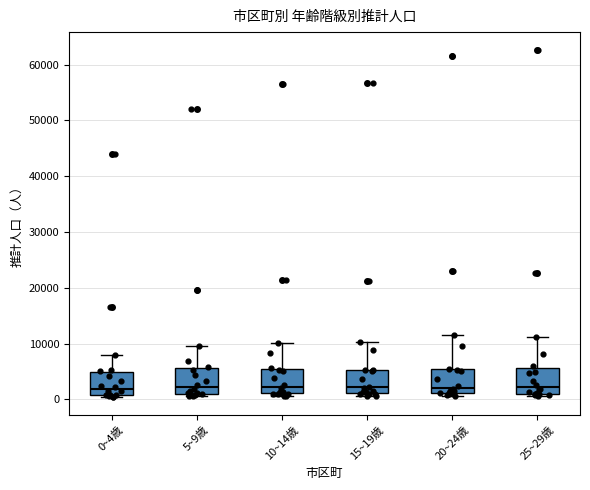

Reading left to right, transcribe this box plot: for each box, give where its median line is, the range the box spans, and where its two whiskers end, as read against the y-axis. The values are not printed on the chart, so give them approximately, as read against the axis.

0~4歳: median 2000, box 1000 to 5000, whiskers 0 to 8000
5~9歳: median 2000, box 1000 to 6000, whiskers 1000 (just below the box's lower edge) to 10000
10~14歳: median 2000, box 1000 to 5000, whiskers 1000 (just below the box's lower edge) to 10000
15~19歳: median 2000, box 1000 to 5000, whiskers 1000 (just below the box's lower edge) to 10000
20~24歳: median 2000, box 1000 to 5000, whiskers 1000 (just below the box's lower edge) to 12000
25~29歳: median 2000, box 1000 to 6000, whiskers 1000 (just below the box's lower edge) to 11000